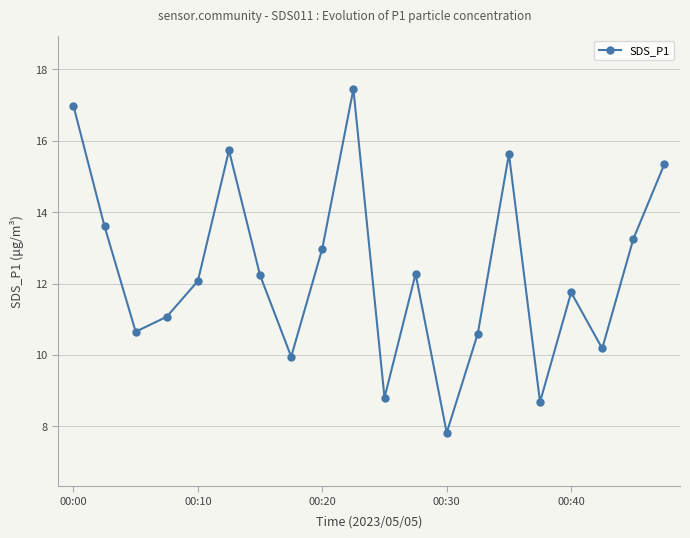

What is the minimum value shown in the chart?

7.8